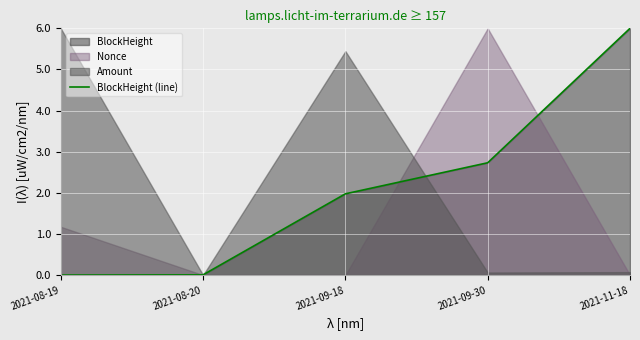

True or false: there are more than 2 points higher than both neighbors.

False